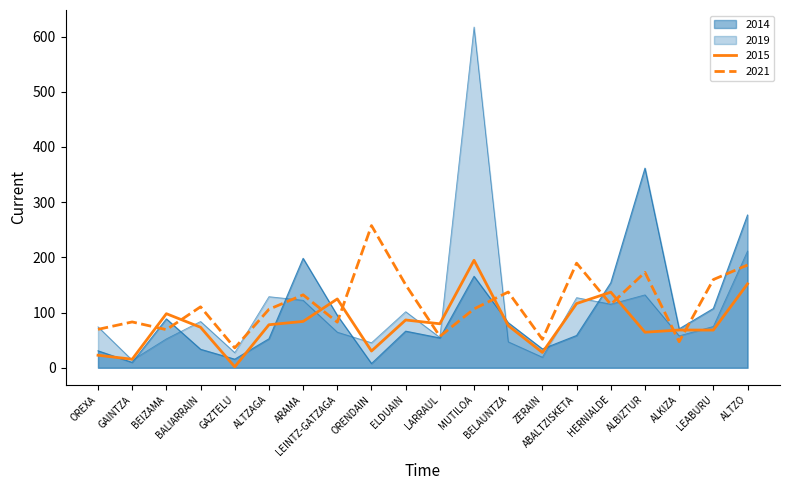

How many times do 2015 and 2014 cross each other?

8